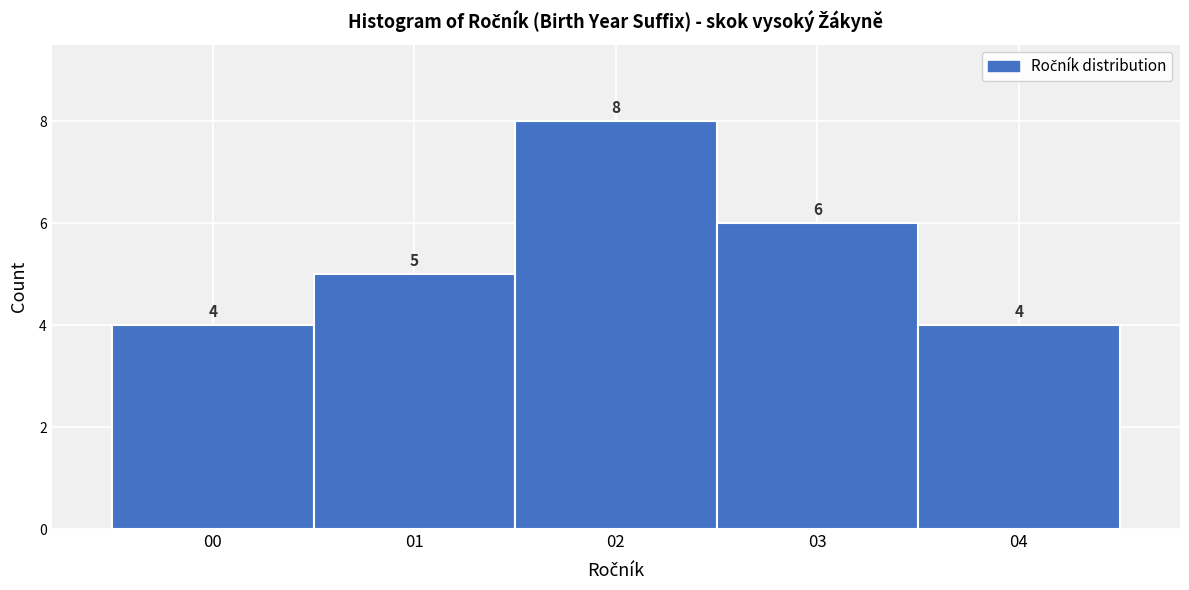

Reading left to right, transcribe this chart: for each bar, give the range it covers on the x-axis and its height.

-0.5 to 0.5: 4
0.5 to 1.5: 5
1.5 to 2.5: 8
2.5 to 3.5: 6
3.5 to 4.5: 4